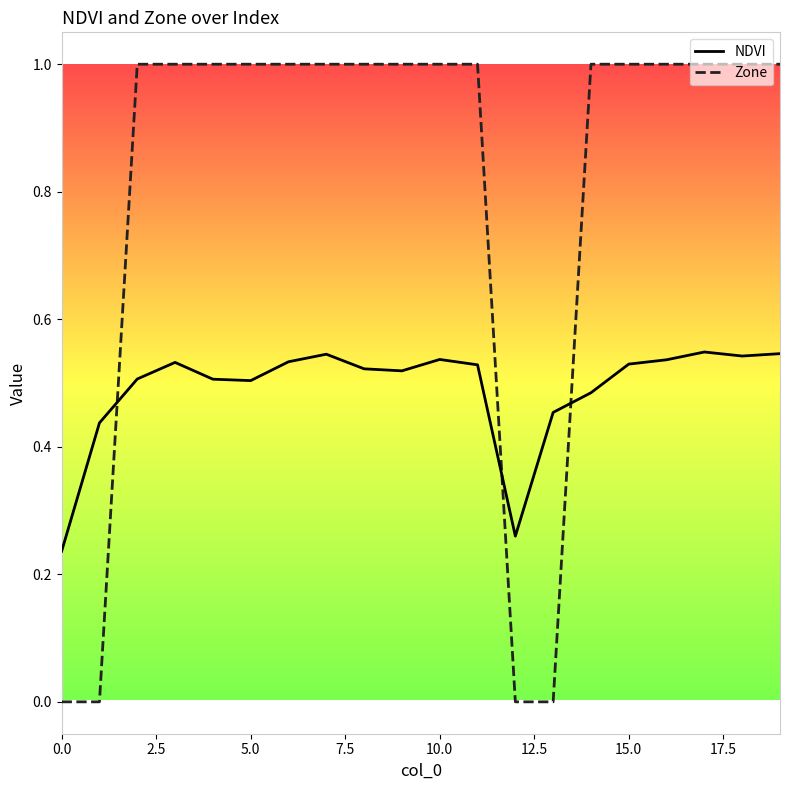

How many intersections are there between NDVI and Zone?

3